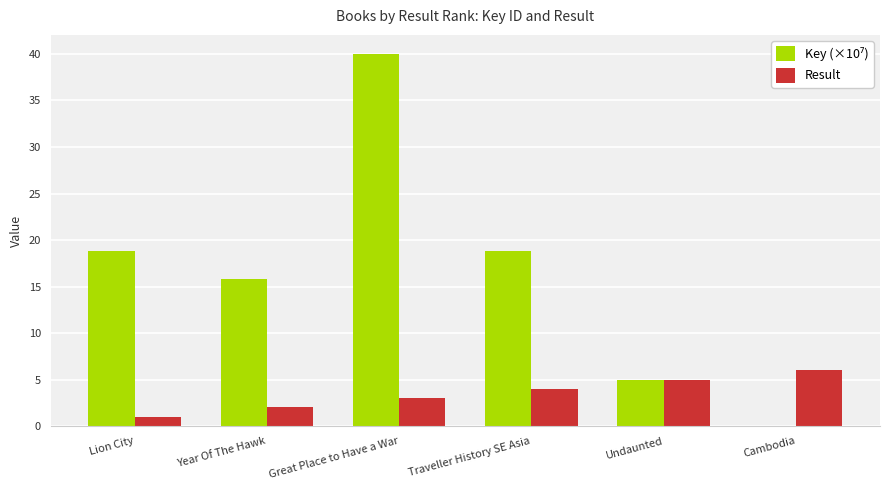

At which category is the sum across all series the highest?

Great Place to Have a War